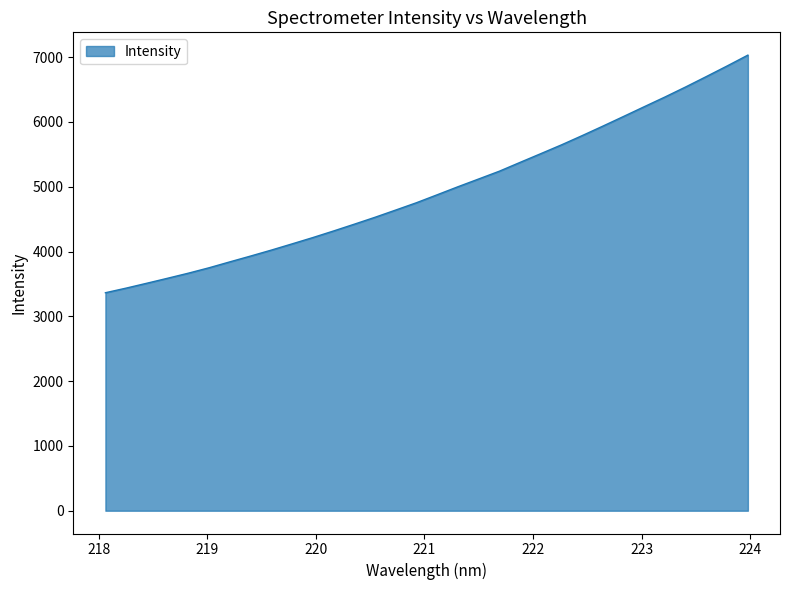

What is the difference between the maximum and minimum values?

3667.0